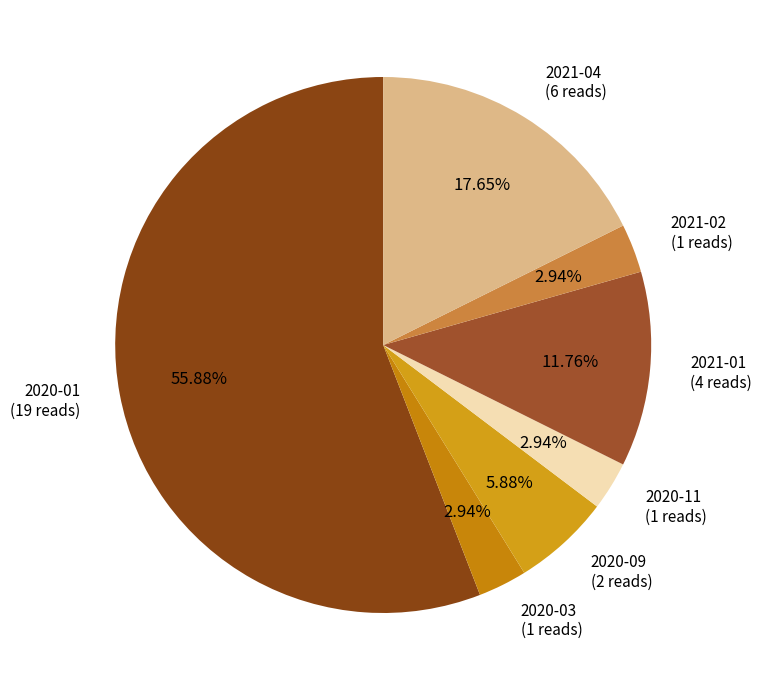

Count the number of slices in the pie.

7